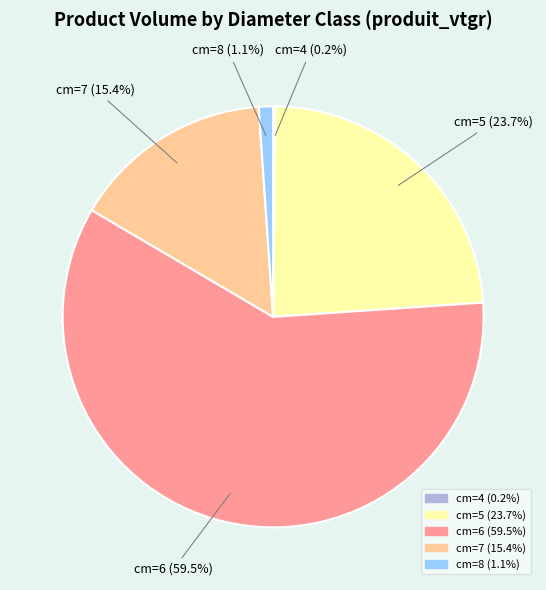

Is cm=6 the majority of the pie?

Yes